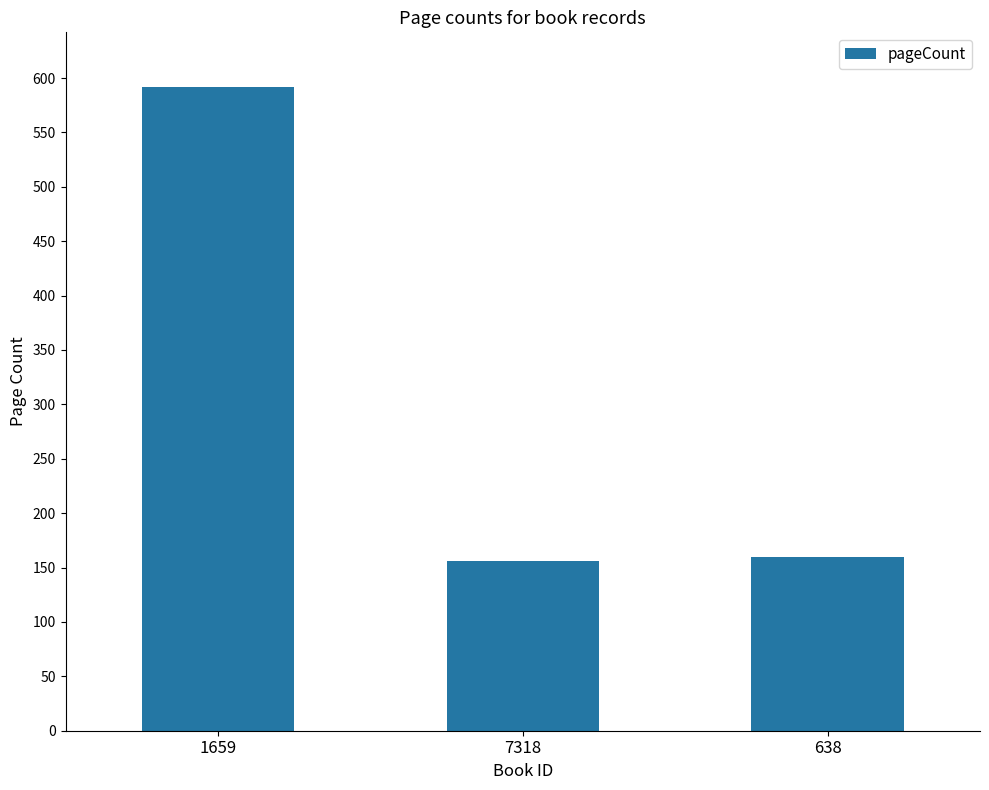

Reading right to left, extract all data points from this chart.

638=160	7318=156	1659=592